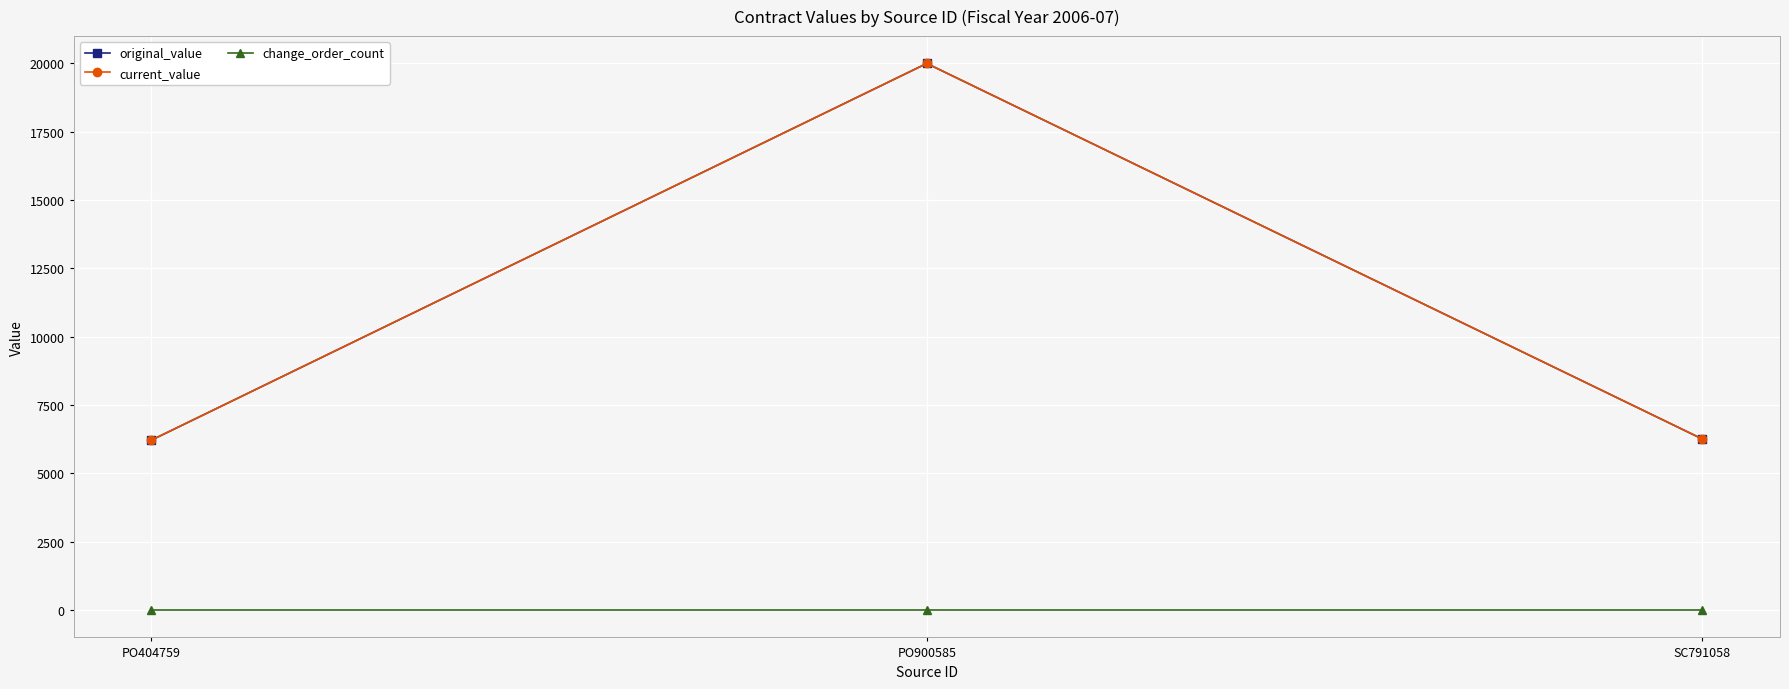

At how many categories does at least one series exceed 10783?

1